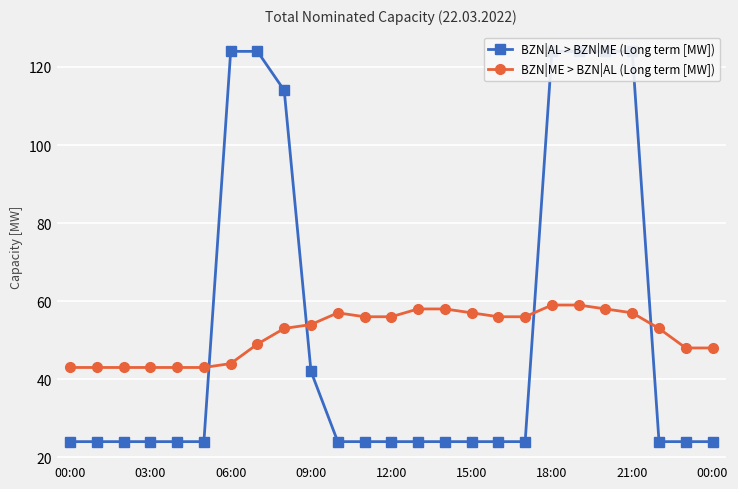

Where is BZN|AL > BZN|ME (Long term [MW]) nearest to the value 74?

09:00